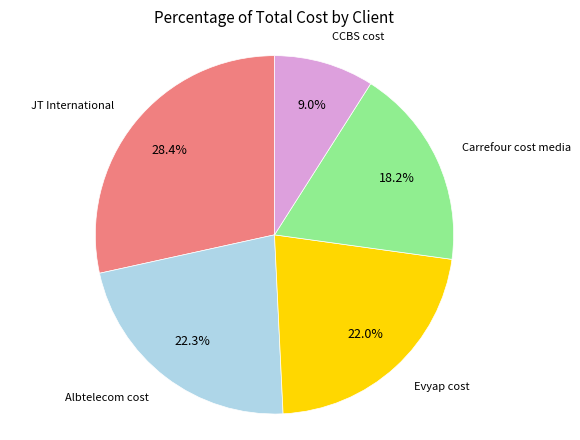

How many segments does this pie chart have?

5